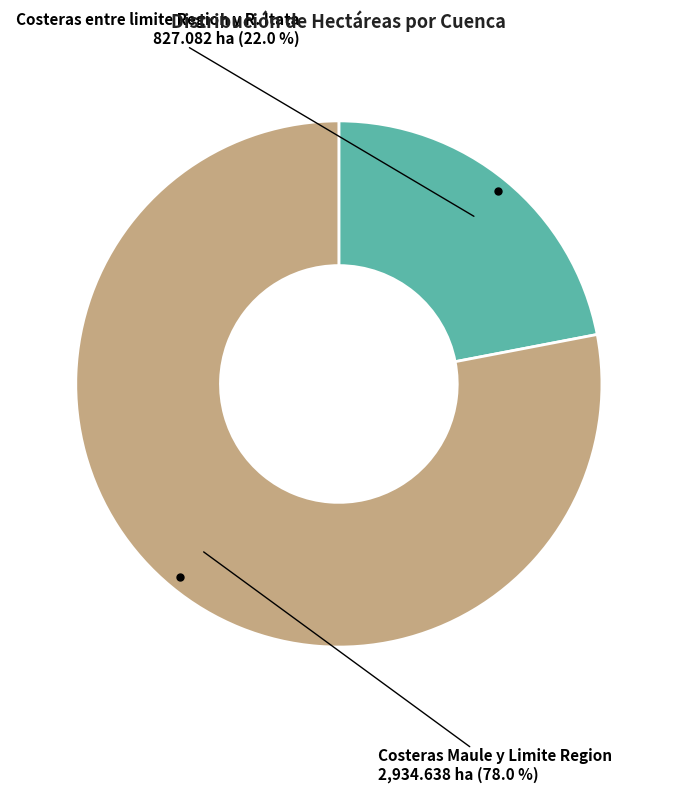

How many segments does this pie chart have?

2